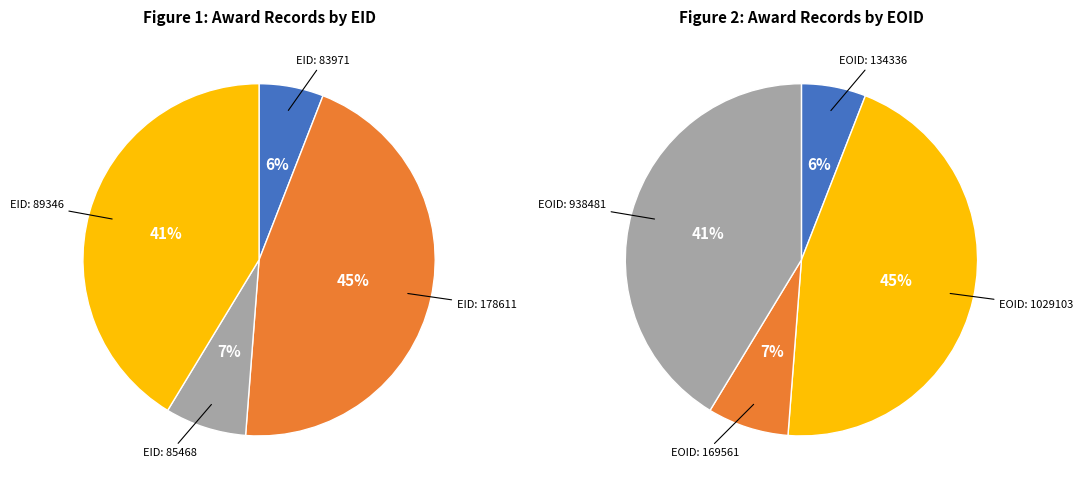

Is there any slice that represents more than half of the pie?

No